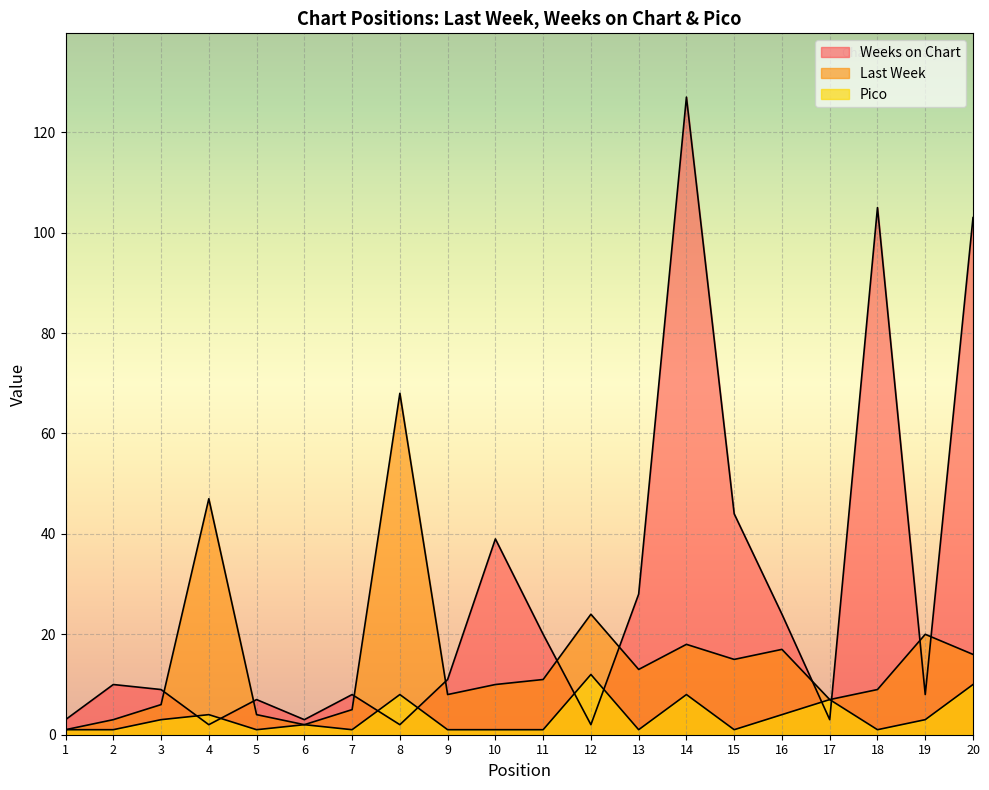

Reading left to right, what are all the values shown in this chart?

Last Week: 1	3	6	47	4	2	5	68	8	10	11	24	13	18	15	17	7	9	20	16
Weeks on Chart: 3	10	9	2	7	3	8	2	11	39	20	2	28	127	44	24	3	105	8	103
Pico: 1	1	3	4	1	2	1	8	1	1	1	12	1	8	1	4	7	1	3	10